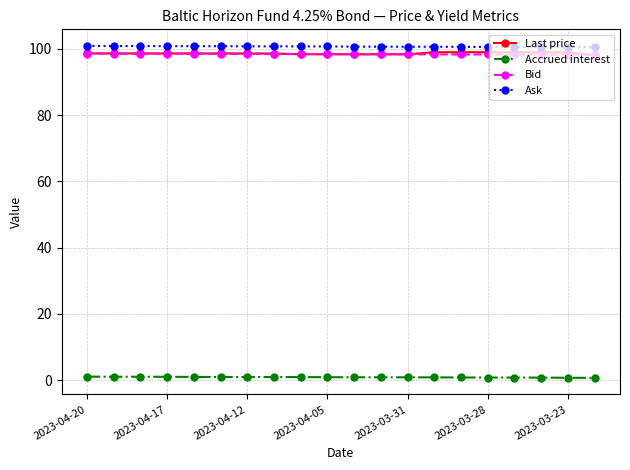

True or false: Accrued interest and Bid intersect in this chart.

False